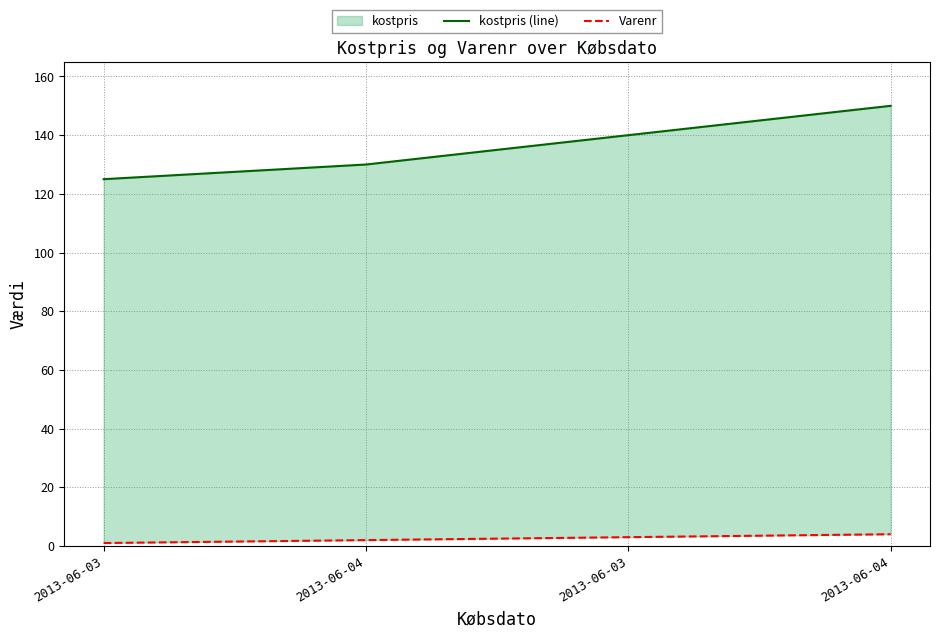

Reading left to right, list all the values displayed in this chart.

kostpris (line): 2013-06-03=125	2013-06-04=130	2013-06-03=140	2013-06-04=150
Varenr: 2013-06-03=1	2013-06-04=2	2013-06-03=3	2013-06-04=4